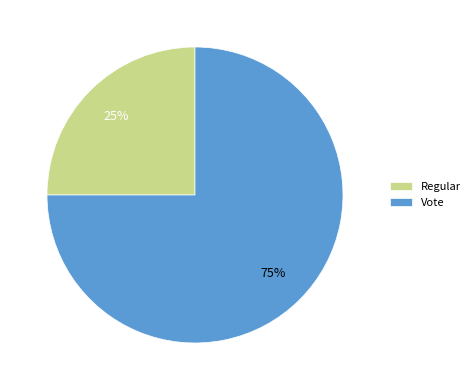

To the nearest percent, what is the difference between the Vote and Regular slice percentages?

50%